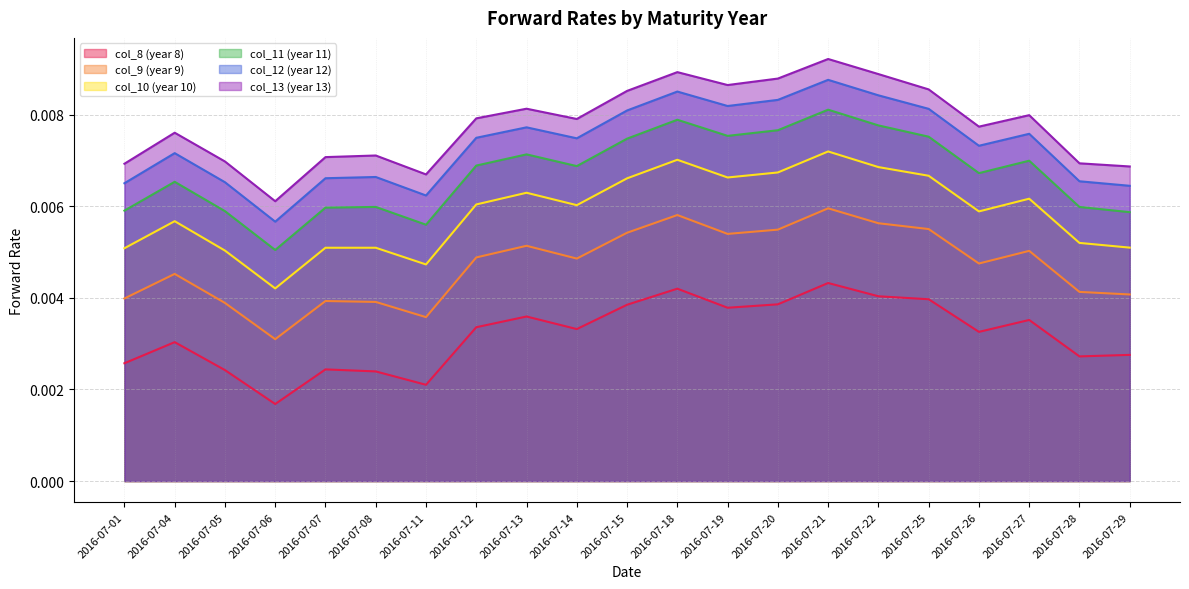

At which label does col_9 (year 9) reach its minimum?

2016-07-06